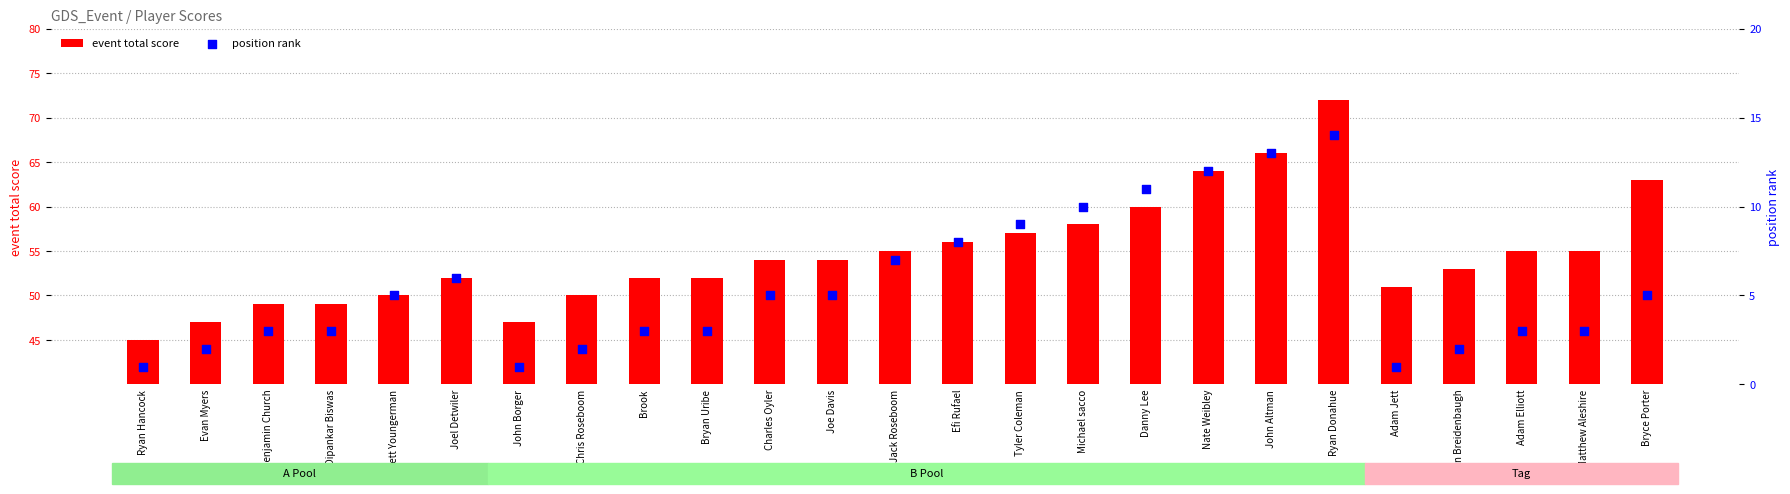

Which series has the widest spread of Y values?

event total score